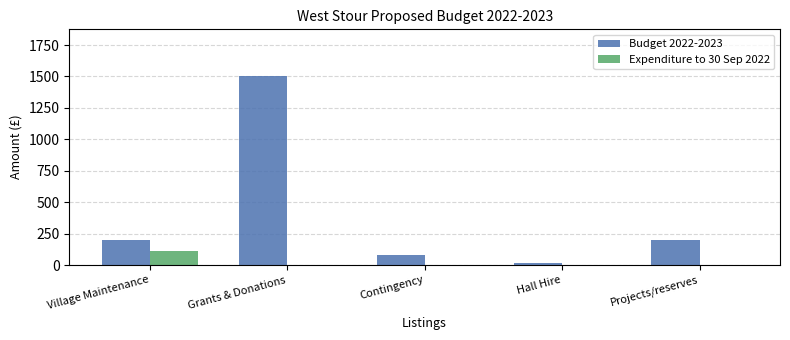

Is the value of Budget 2022-2023 at Projects/reserves greater than the value of Expenditure to 30 Sep 2022 at Contingency?

Yes